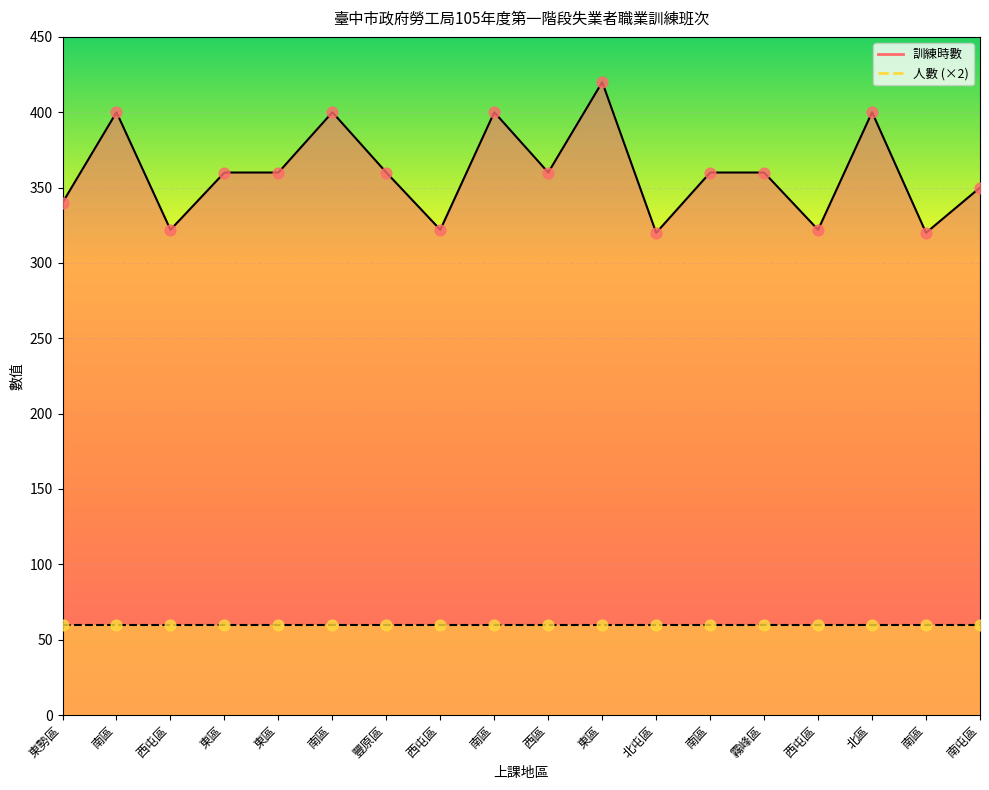

What is the change in value from 南區 to 北屯區?

-80